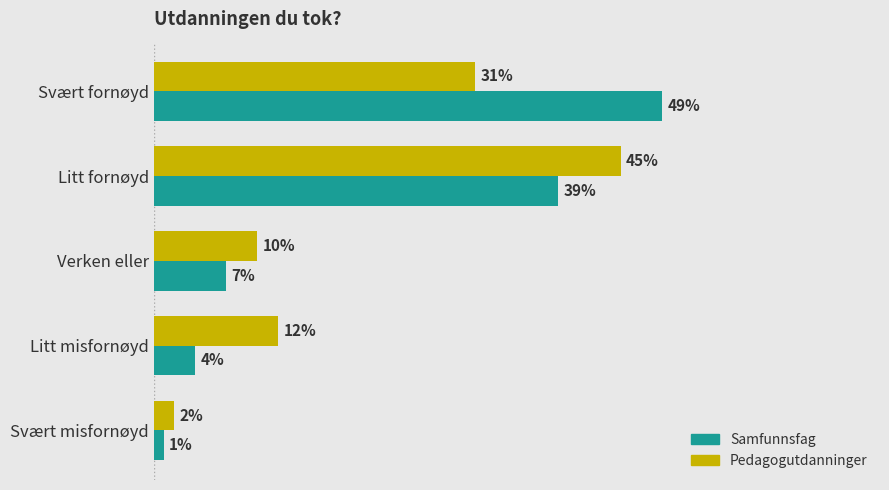

Which series changed the most between Svært fornøyd and Litt fornøyd?

Pedagogutdanninger